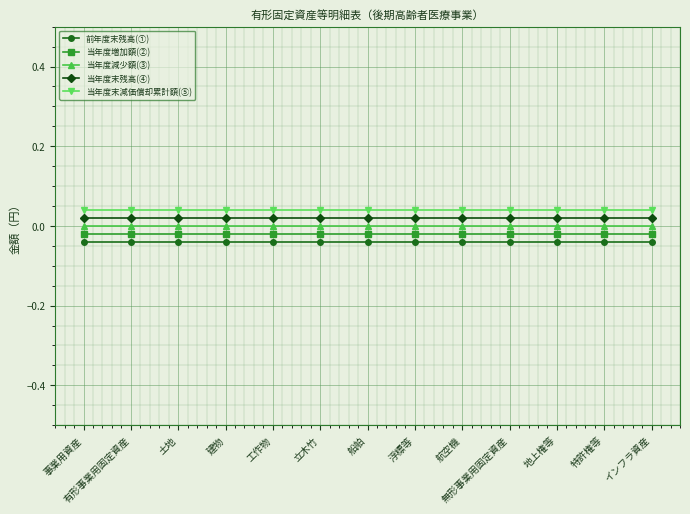

The value of 前年度末残高(①) at 航空機 is -0.0. True or false?

True